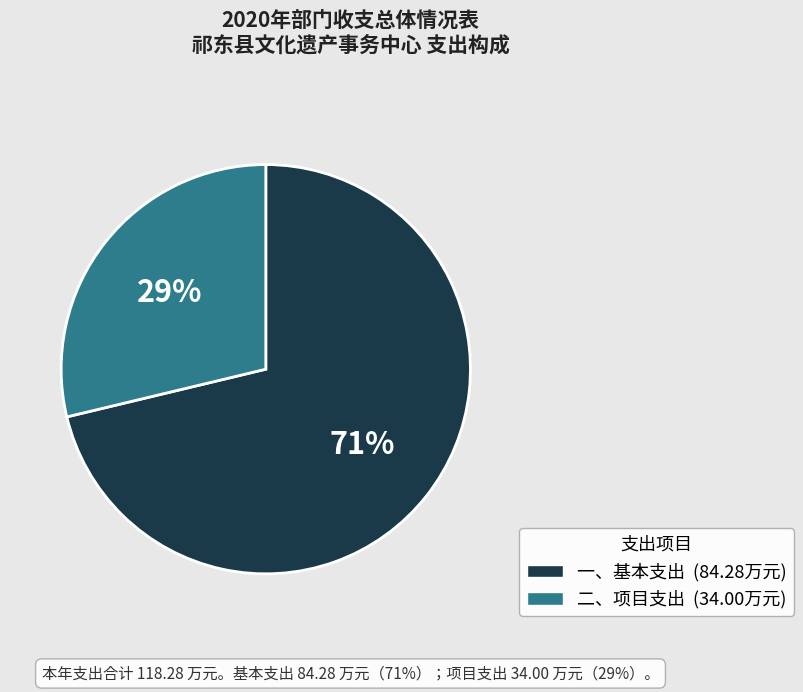

What percentage is the 一、基本支出 slice, to the nearest percent?

71%